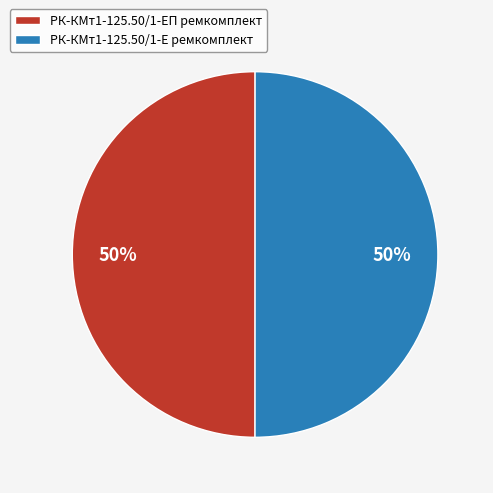

To the nearest percent, what is the average slice percentage?

50%